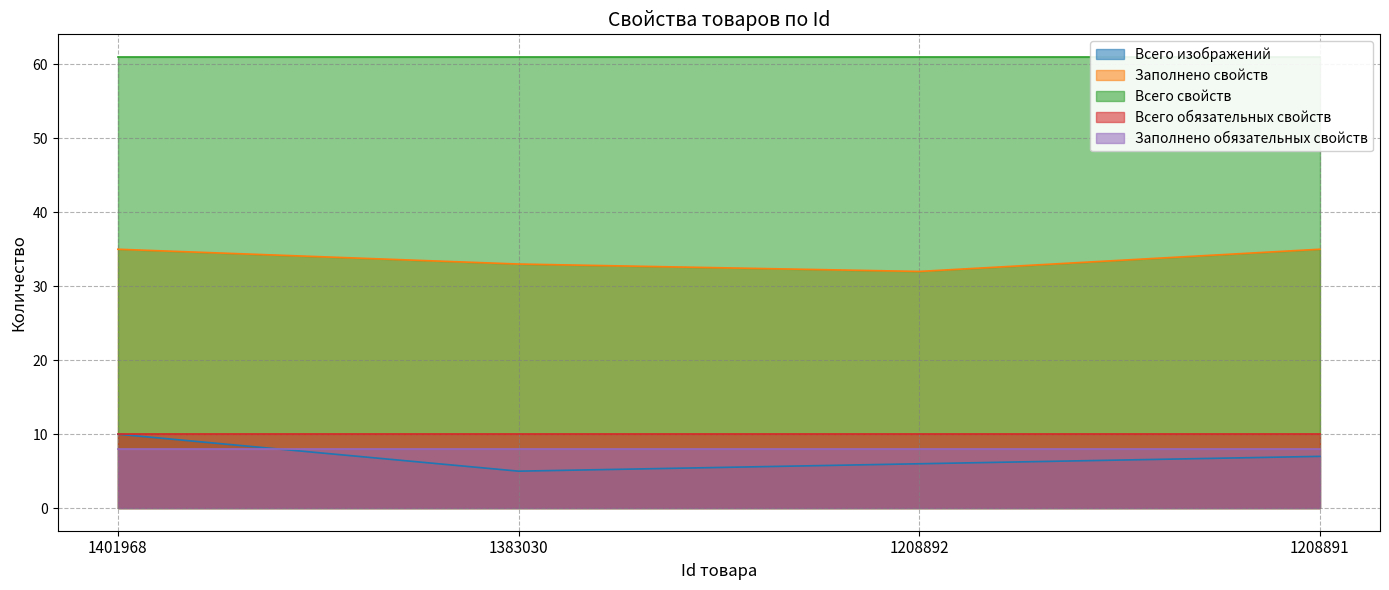

The value of Всего обязательных свойств at 1401968 is 17. True or false?

False